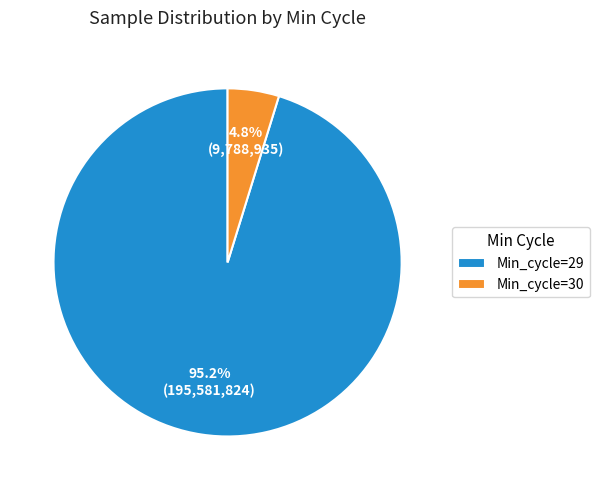

Is there a majority slice in this chart?

Yes